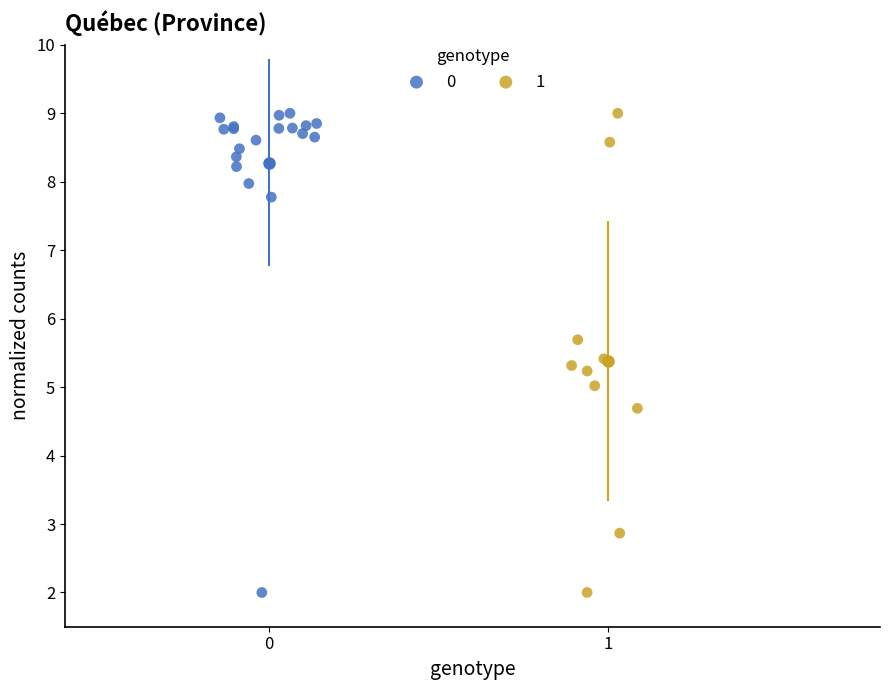

What are all the series names shown in the legend?

0, 1